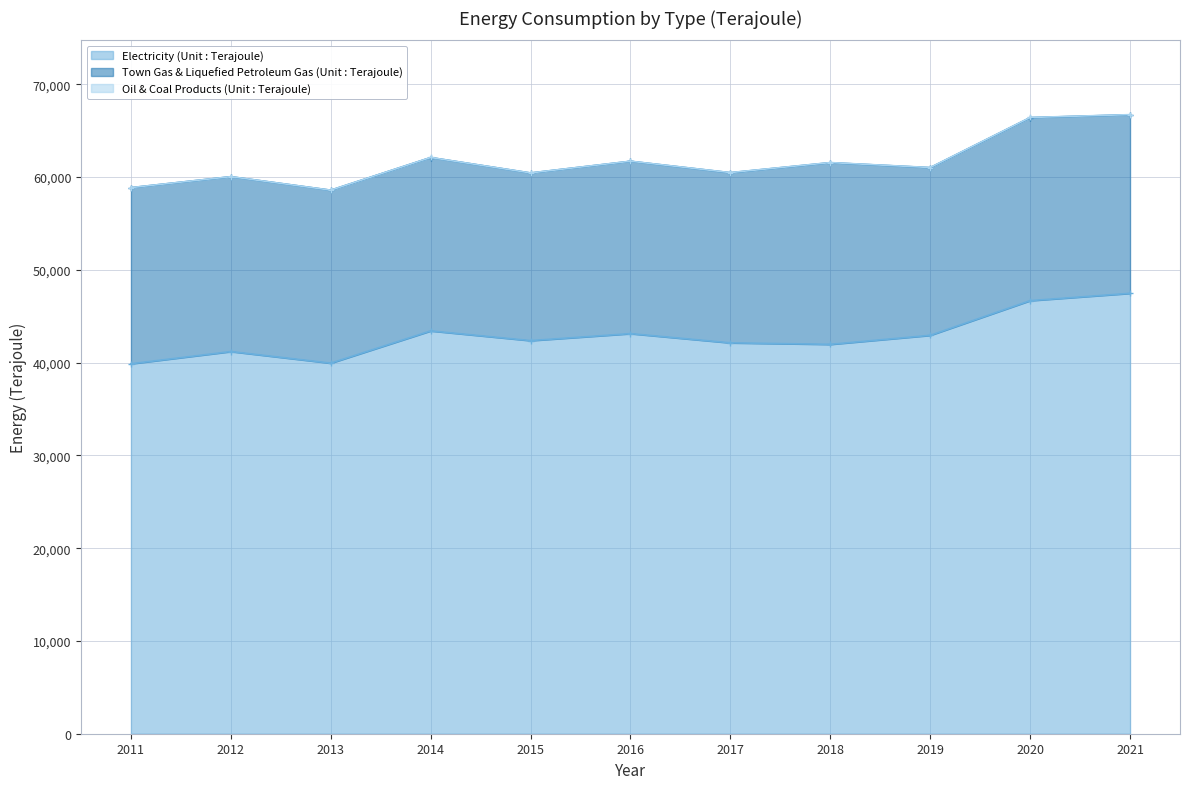

True or false: Town Gas & Liquefied Petroleum Gas (Unit : Terajoule) has a value of 32412 at 2020.

False